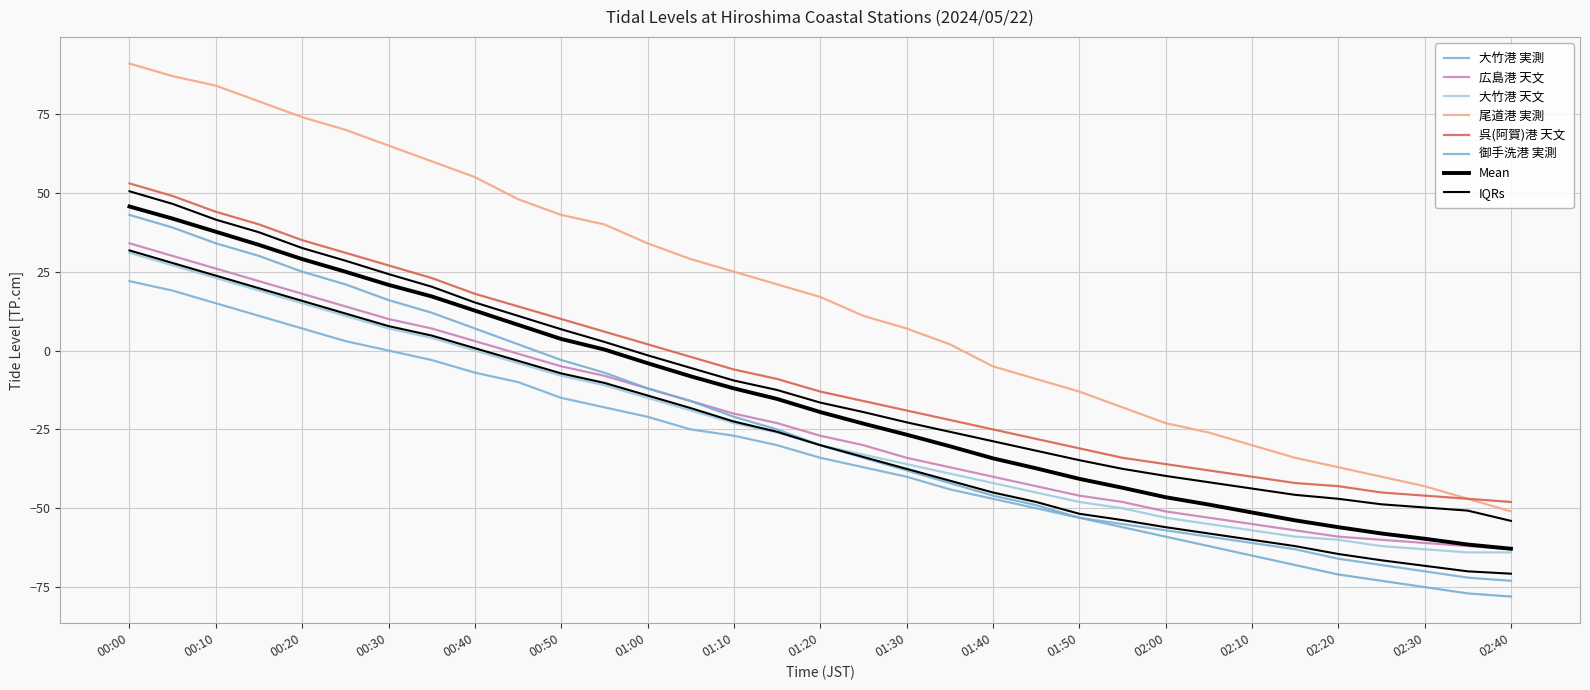

Is it true that 御手洗港 実測 equals -50 at 01:20?

False